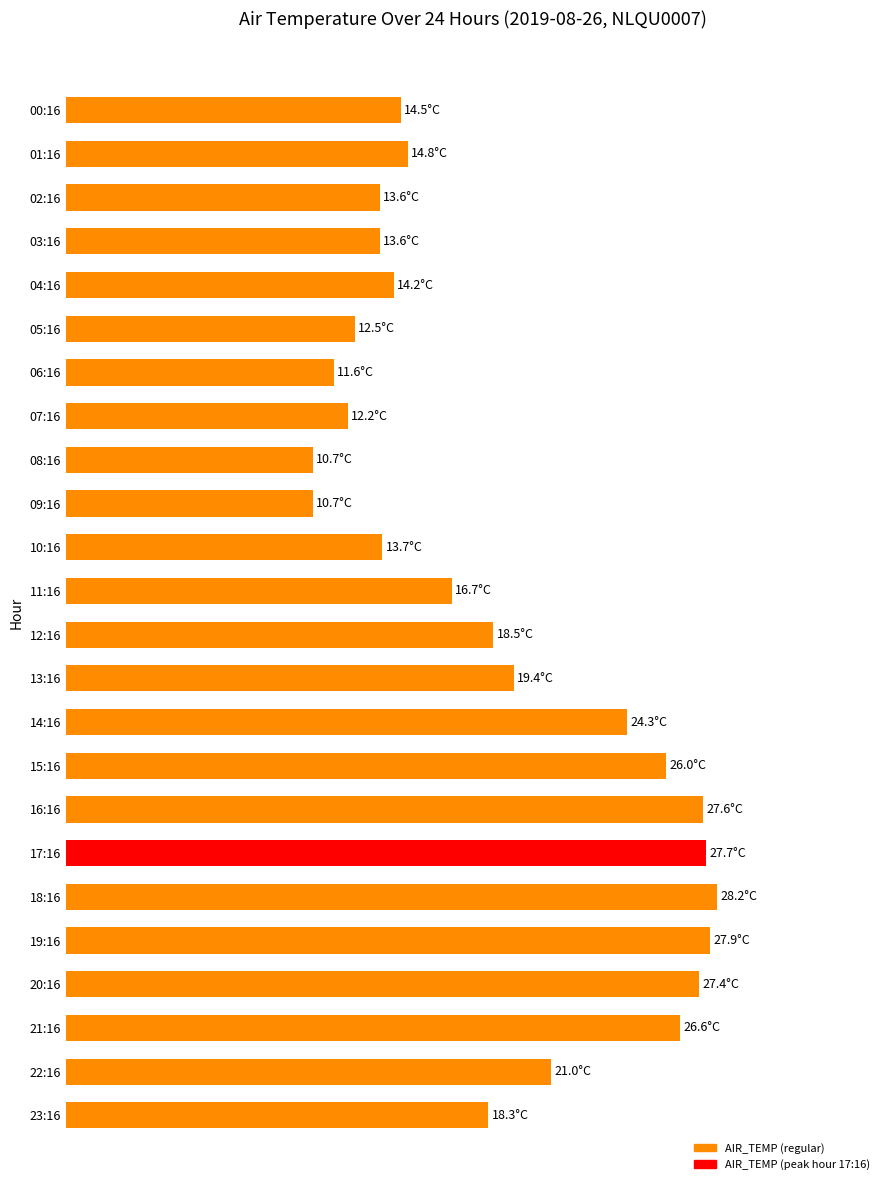

What is the maximum value shown in the chart?

28.2